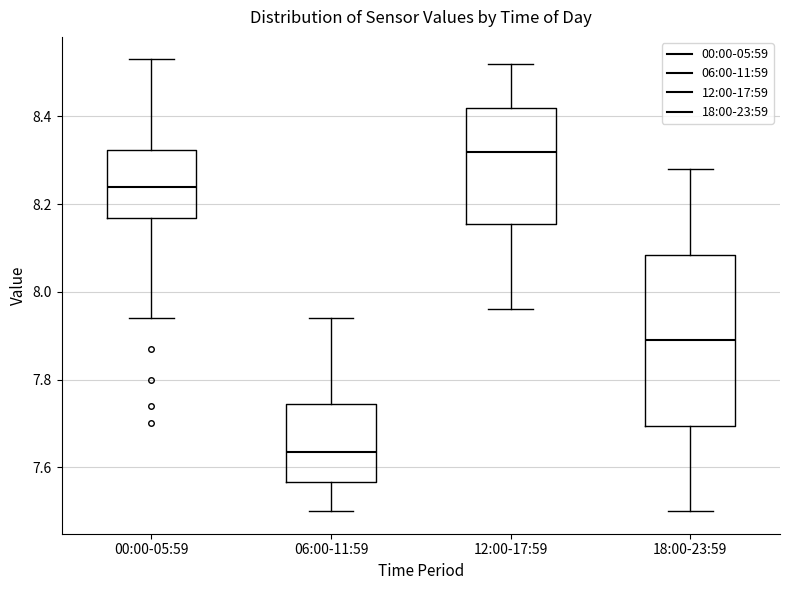

Which box has the lowest median line?

06:00-11:59